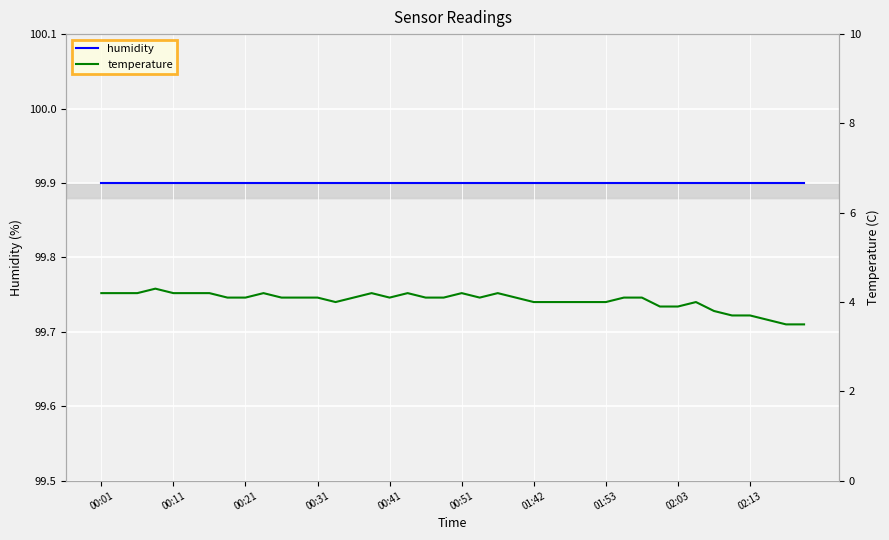

The value of humidity at 02:03 is 20.5. True or false?

False